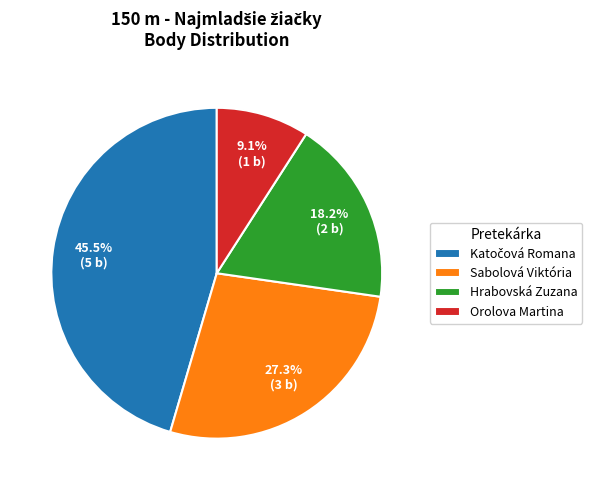

How many segments does this pie chart have?

4